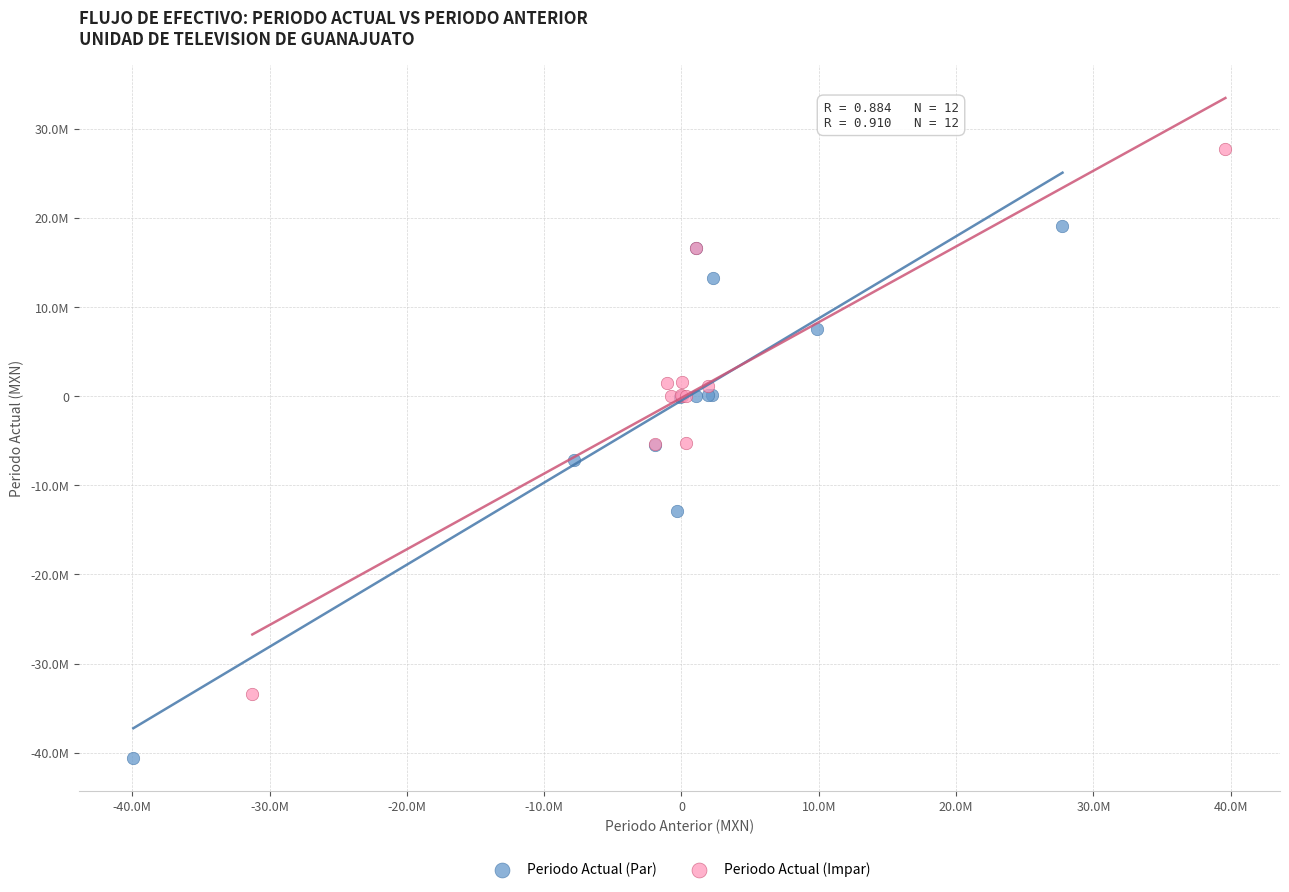

What are all the series names shown in the legend?

Periodo Actual (Par), Periodo Actual (Impar)